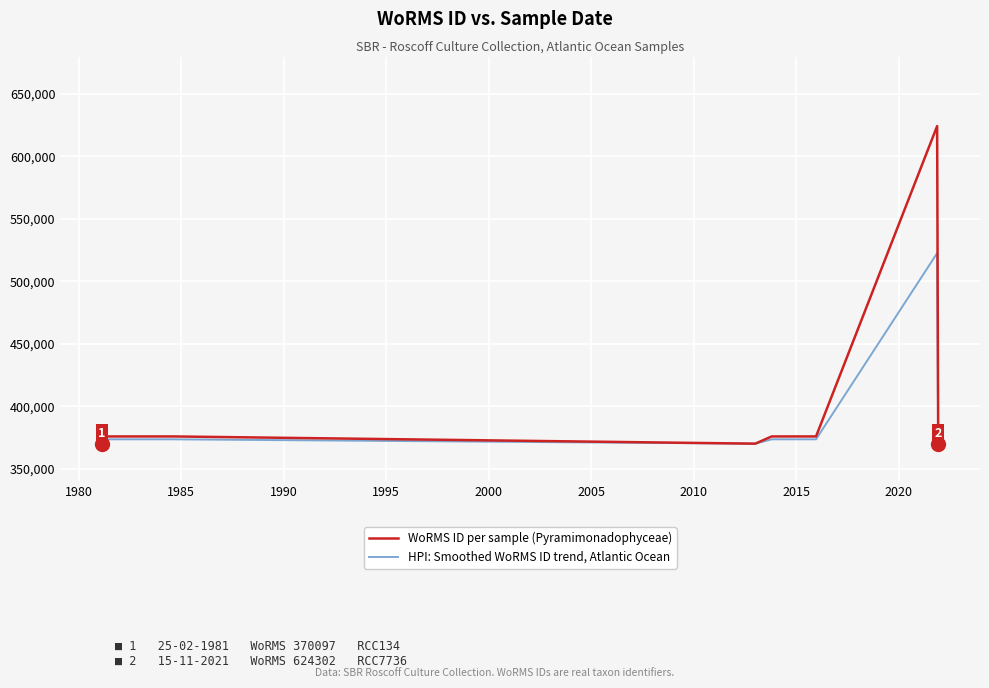

What is the difference between the maximum and minimum values in the WoRMS ID per sample (Pyramimonadophyceae) series?

254205.0